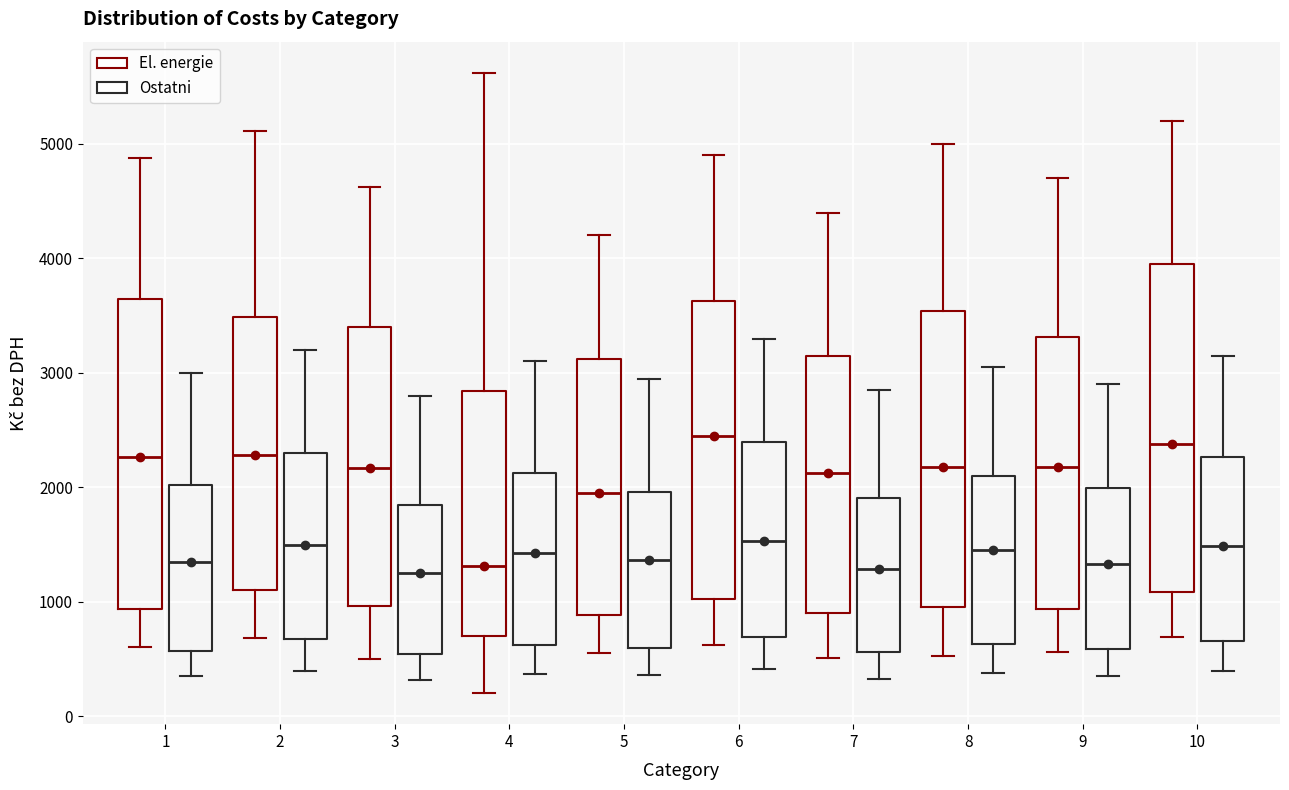

Which box is the tallest, from its lower edge to its upper edge?

10 (El. energie)